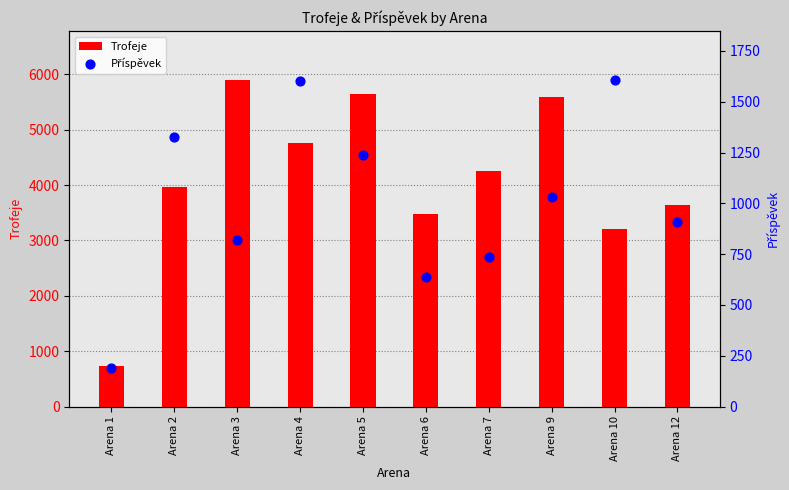

Which series has the widest spread of Y values?

Trofeje